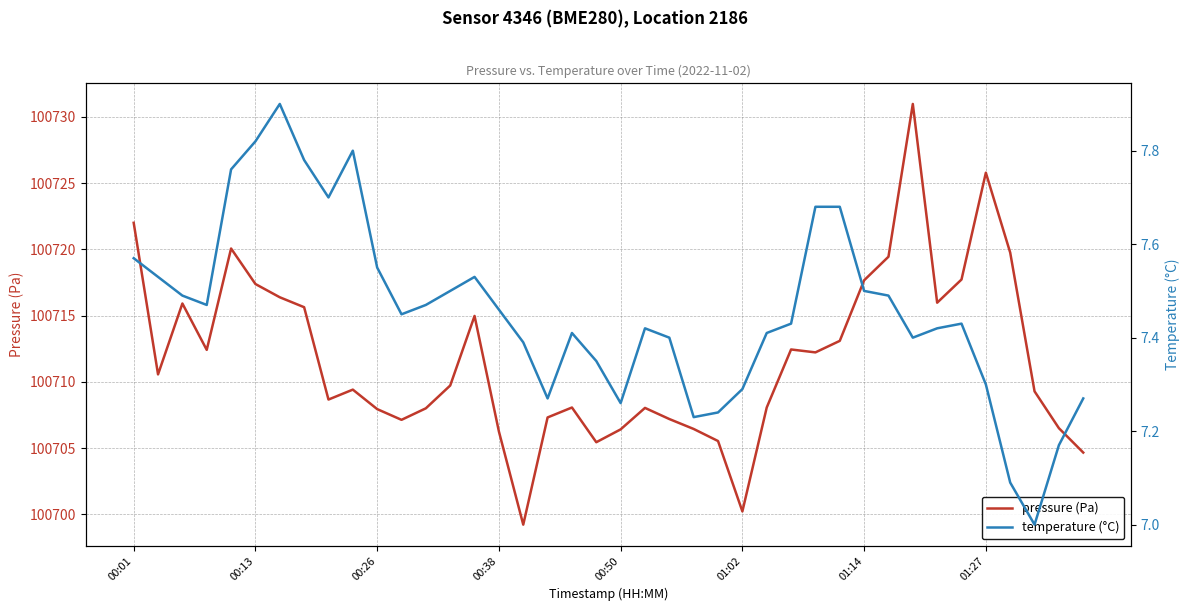

What is the average value of the temperature (°C) series?

7.5